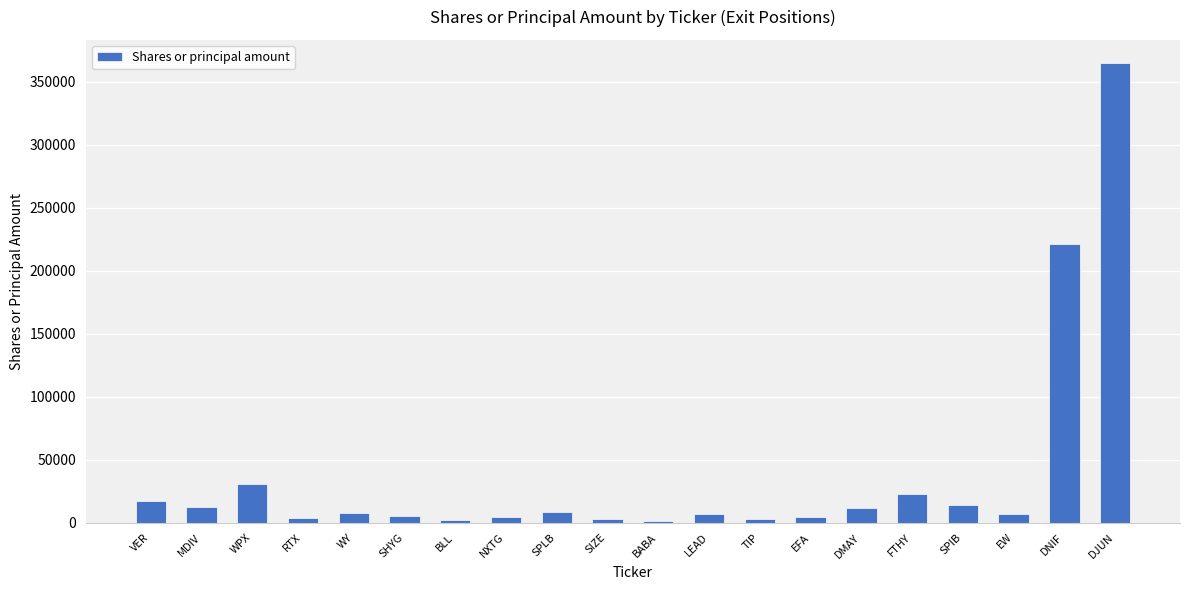

What is the sum of all values?

749916